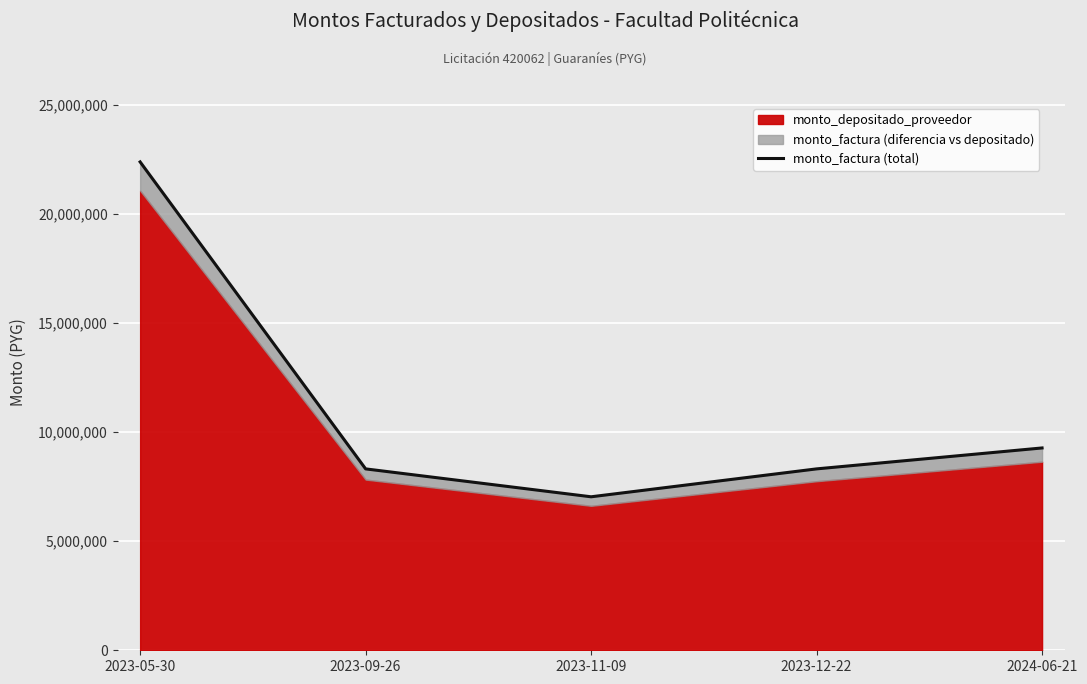

How many lines are shown in the chart?

1